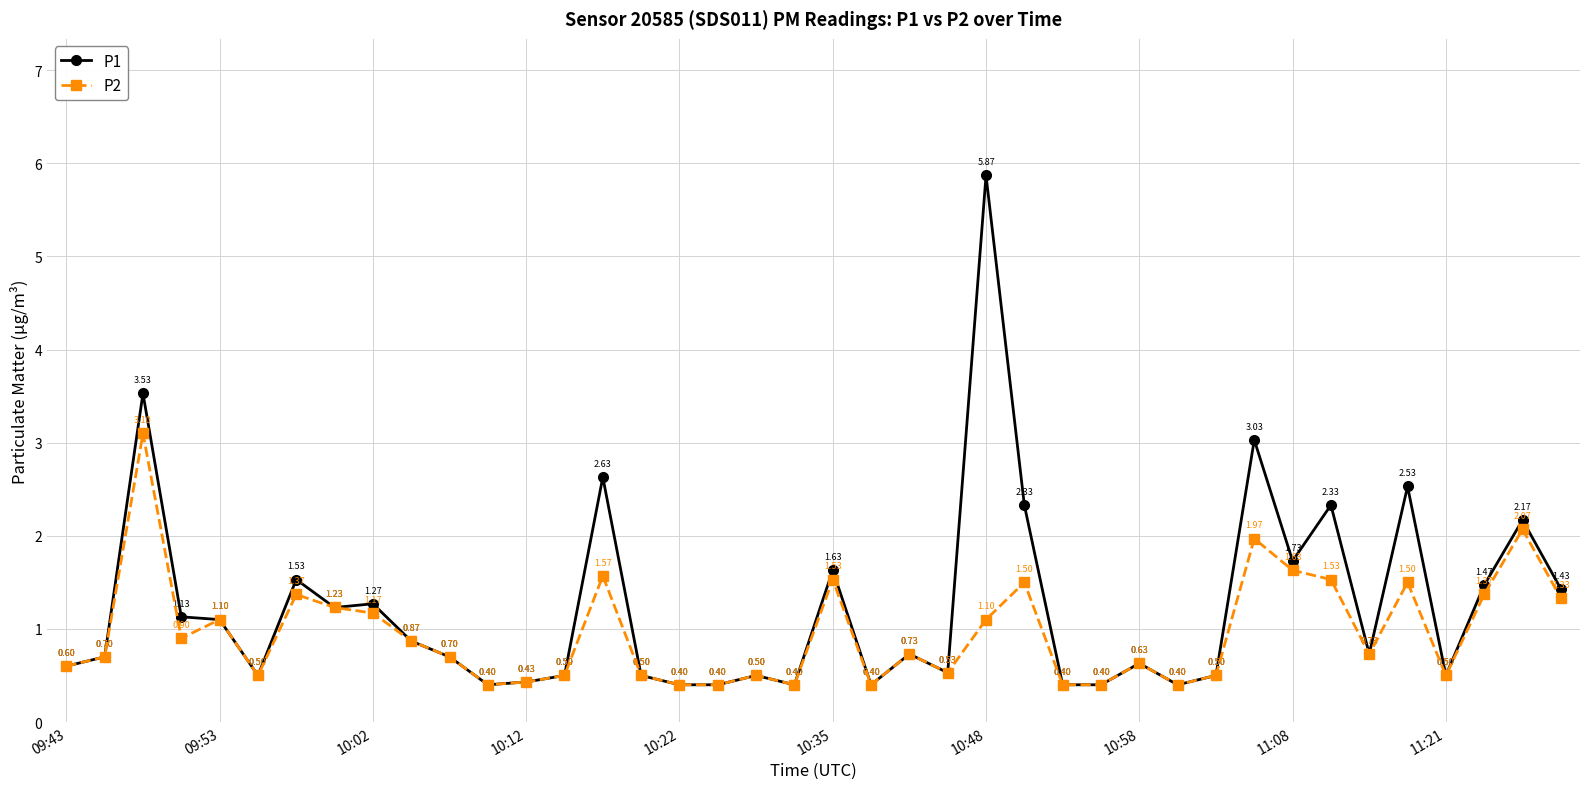

How many interior local peaks does the P2 series have?

12